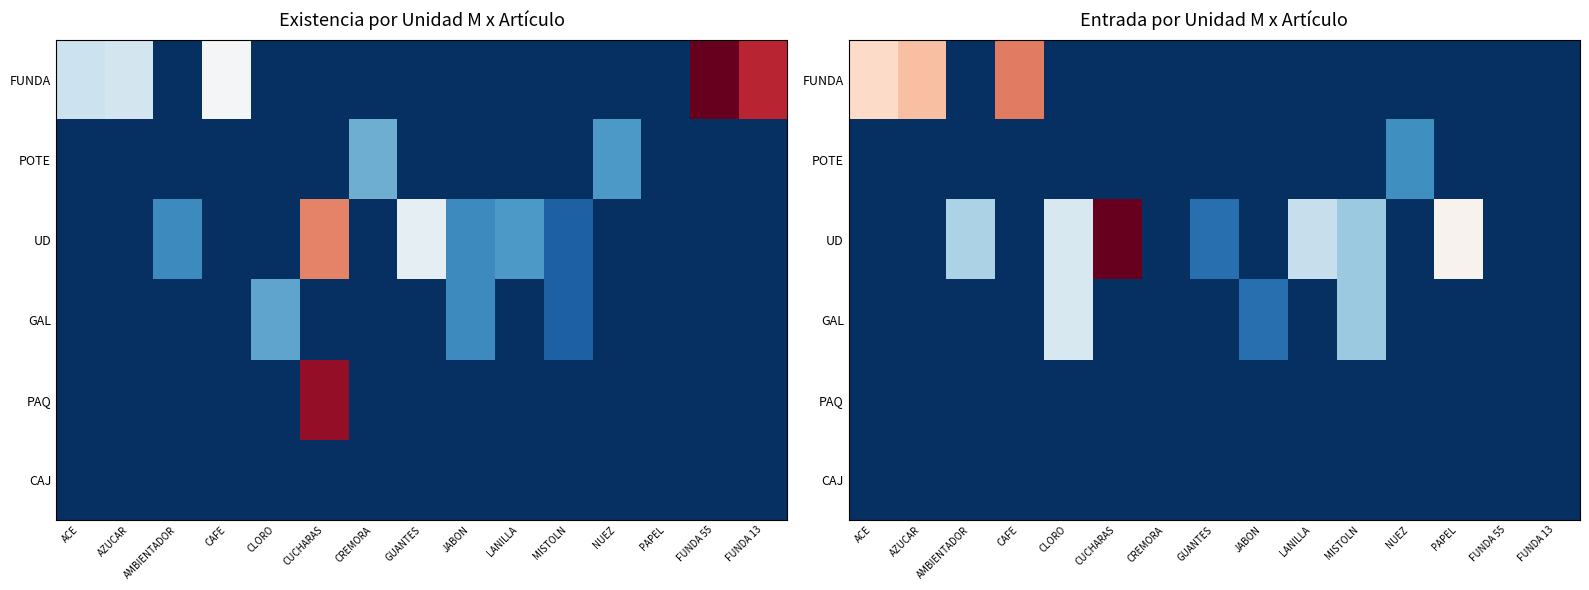

How many data points in FUNDA are above 0?

3